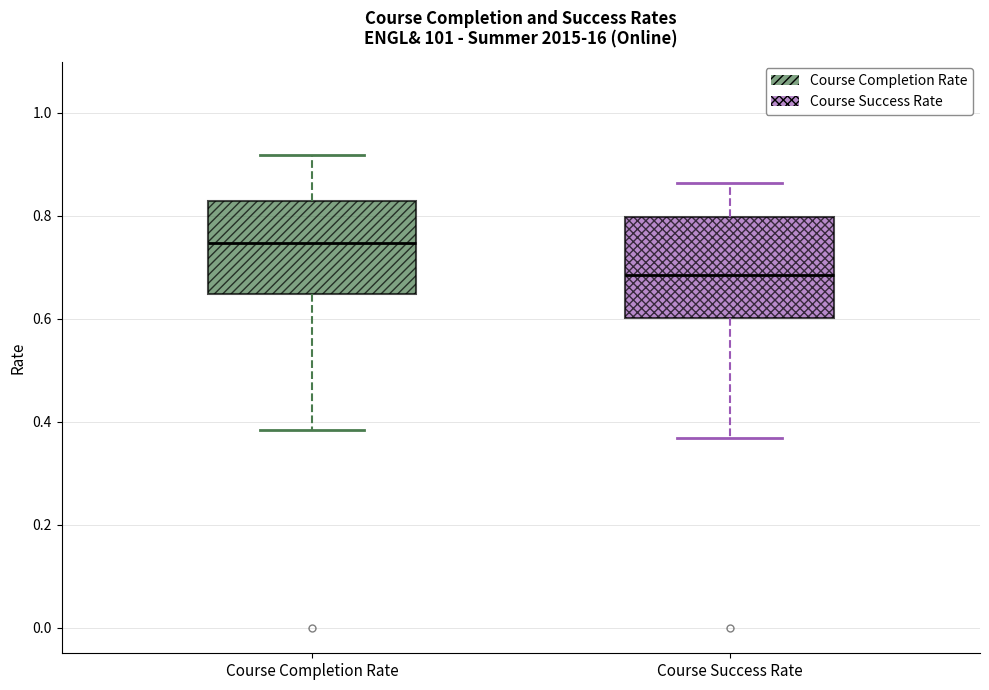

Reading left to right, transcribe this box plot: for each box, give where its median line is, the range the box spans, and where its two whiskers end, as read against the y-axis. The values are not printed on the chart, so give them approximately, as read against the axis.

Course Completion Rate: median 0.74, box 0.64 to 0.82, whiskers 0.38 to 0.92
Course Success Rate: median 0.68, box 0.60 to 0.80, whiskers 0.36 to 0.86